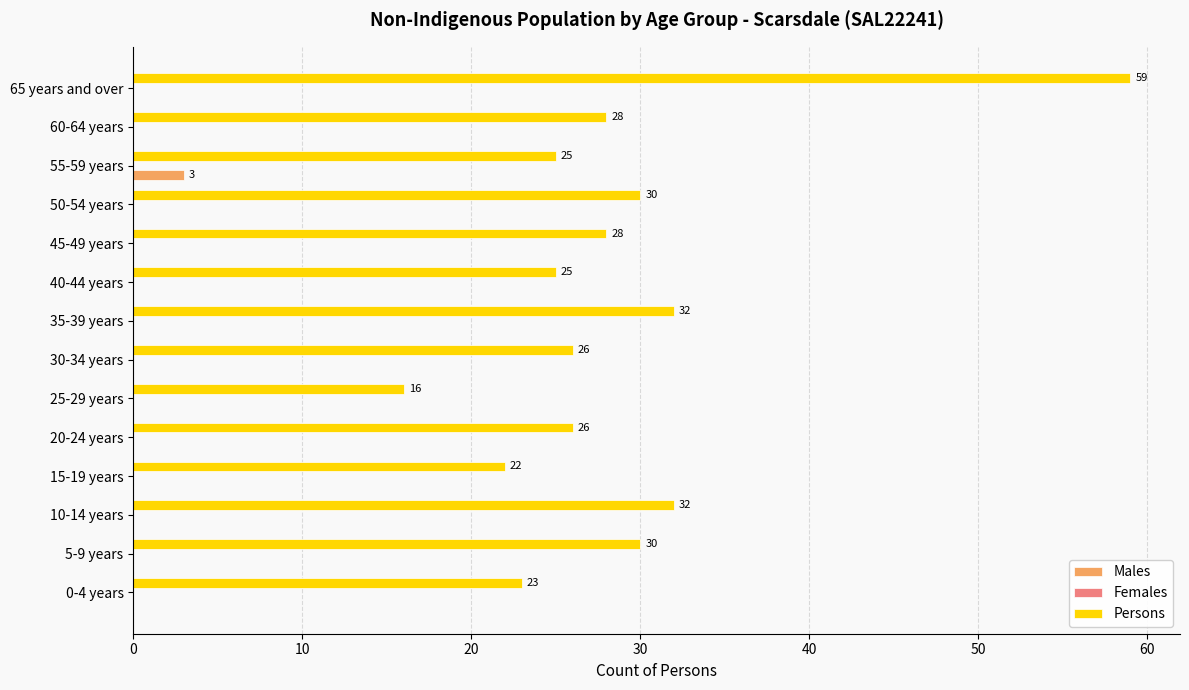

Between 5-9 years and 20-24 years, which series saw the biggest shift?

Persons